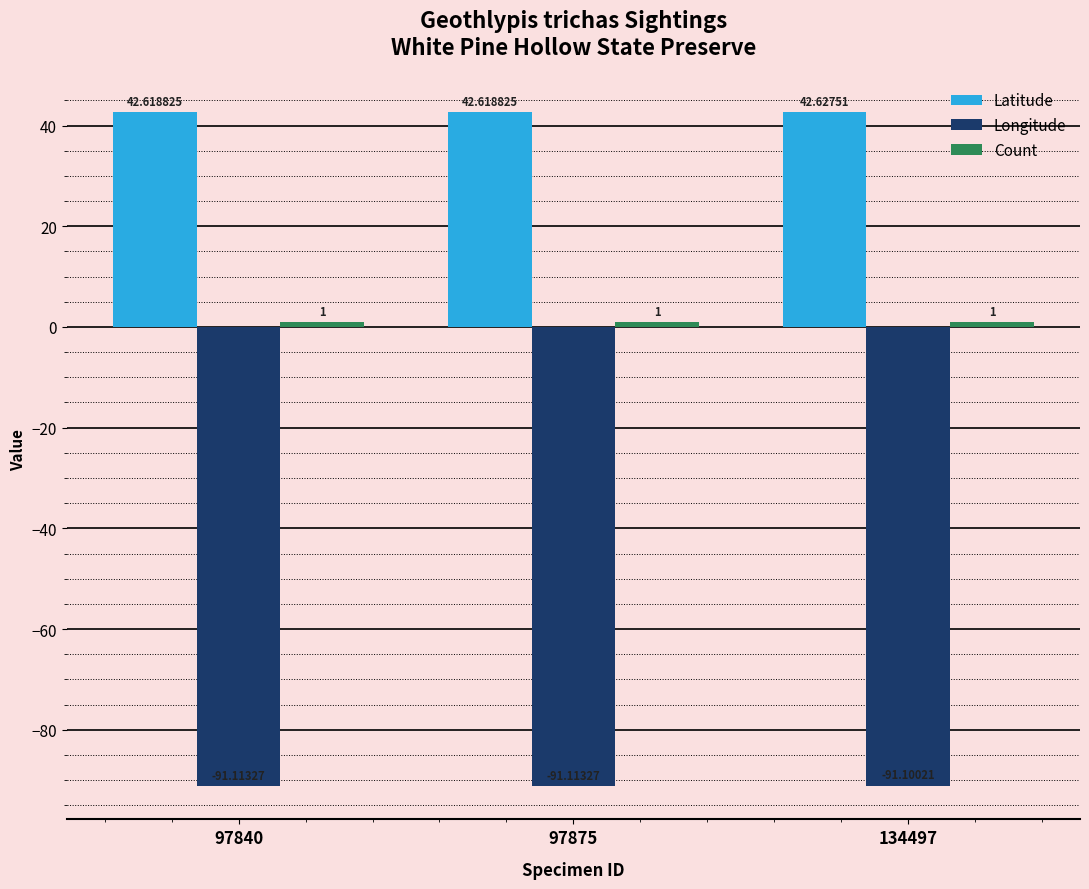

At which category is the sum across all series the highest?

134497